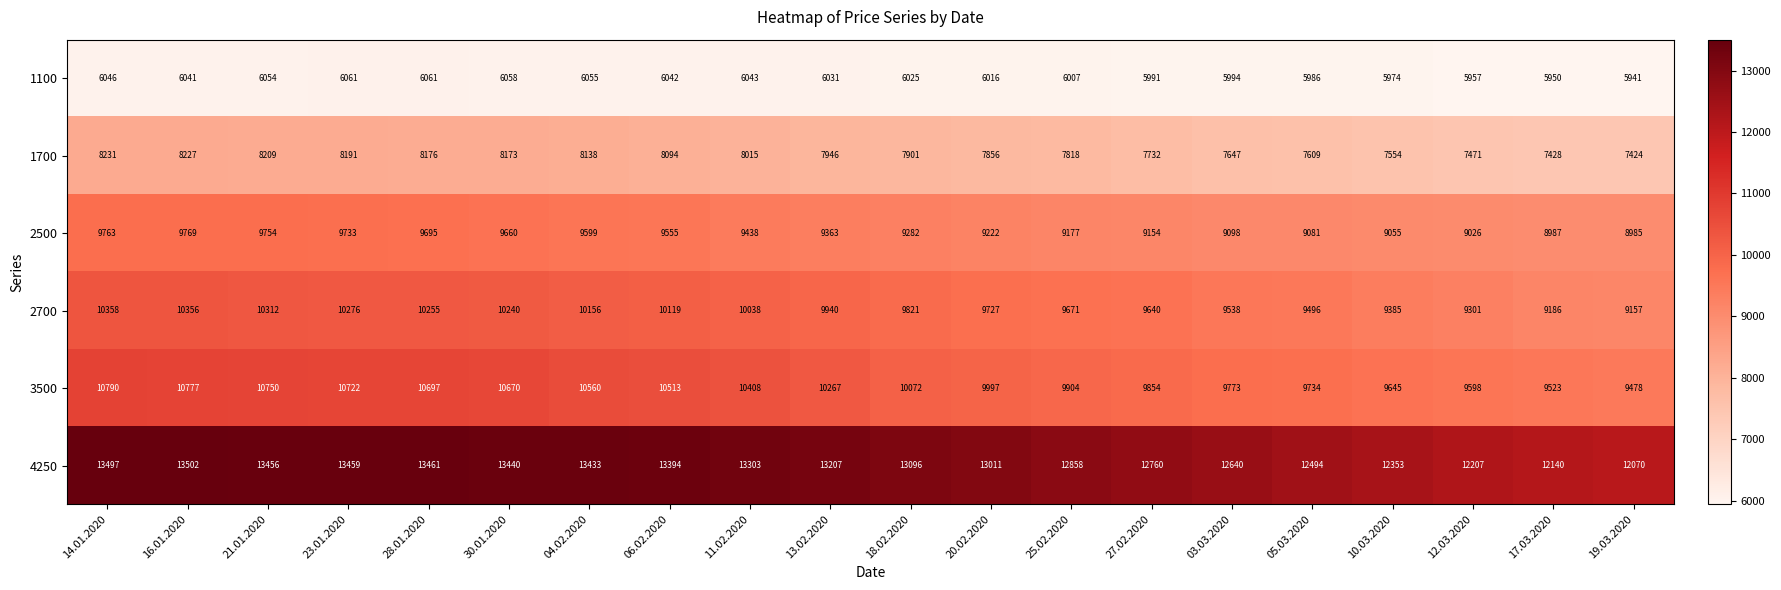

What is the difference between the second highest and minimum values in the 2500 series?

778